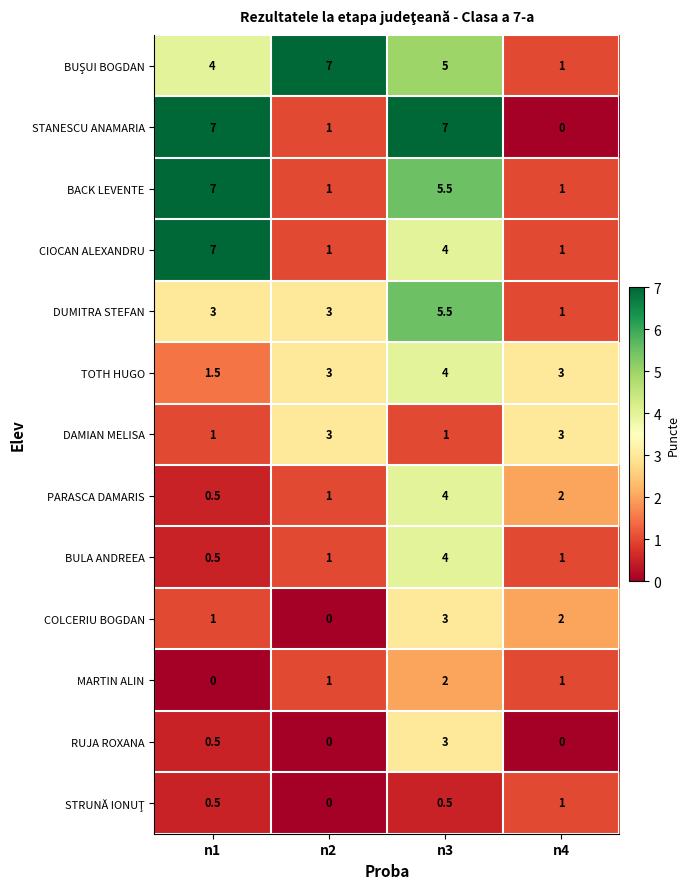

Which series changed the most between n2 and n3?

STANESCU ANAMARIA